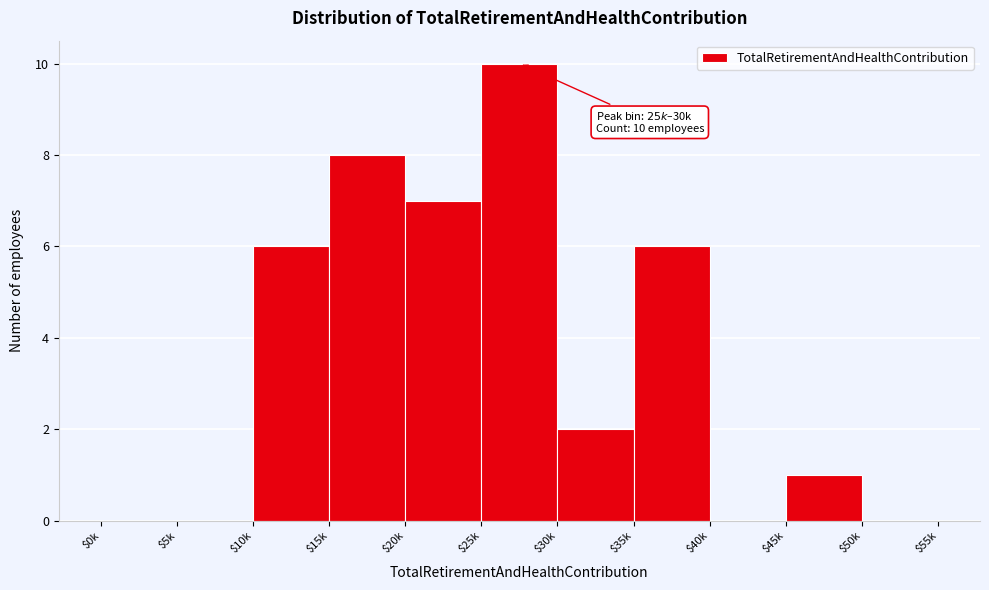

The value at $50k is 0. True or false?

True